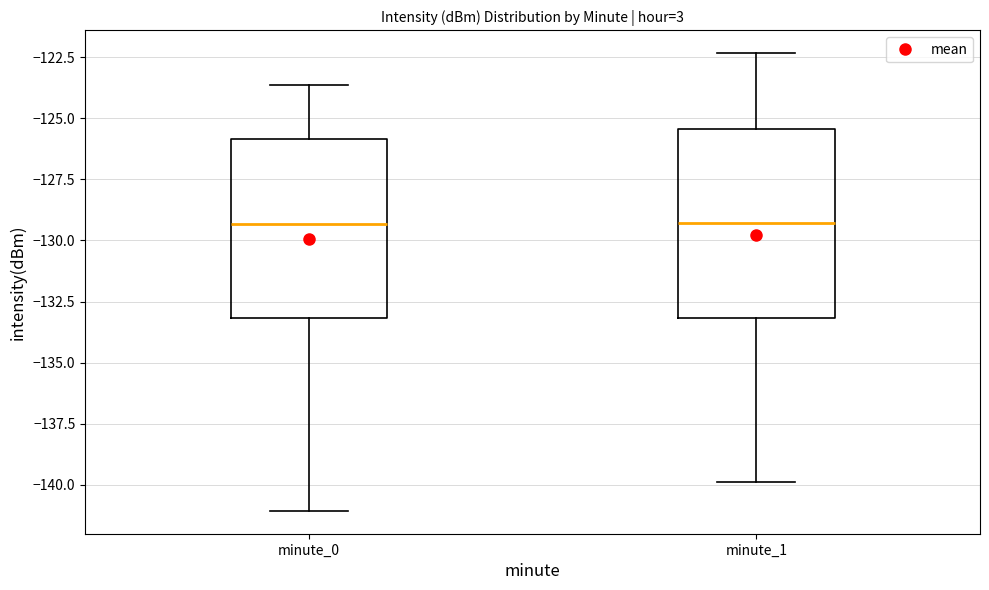

Reading left to right, read every box against the y-axis: the position of its median line, the range the box covers, and the ends of its whiskers. The values are not printed on the chart, so give them approximately, as read against the axis.

minute_0: median -129.5, box -133.0 to -126.0, whiskers -141.0 to -123.5
minute_1: median -129.5, box -133.0 to -125.5, whiskers -140.0 to -122.5